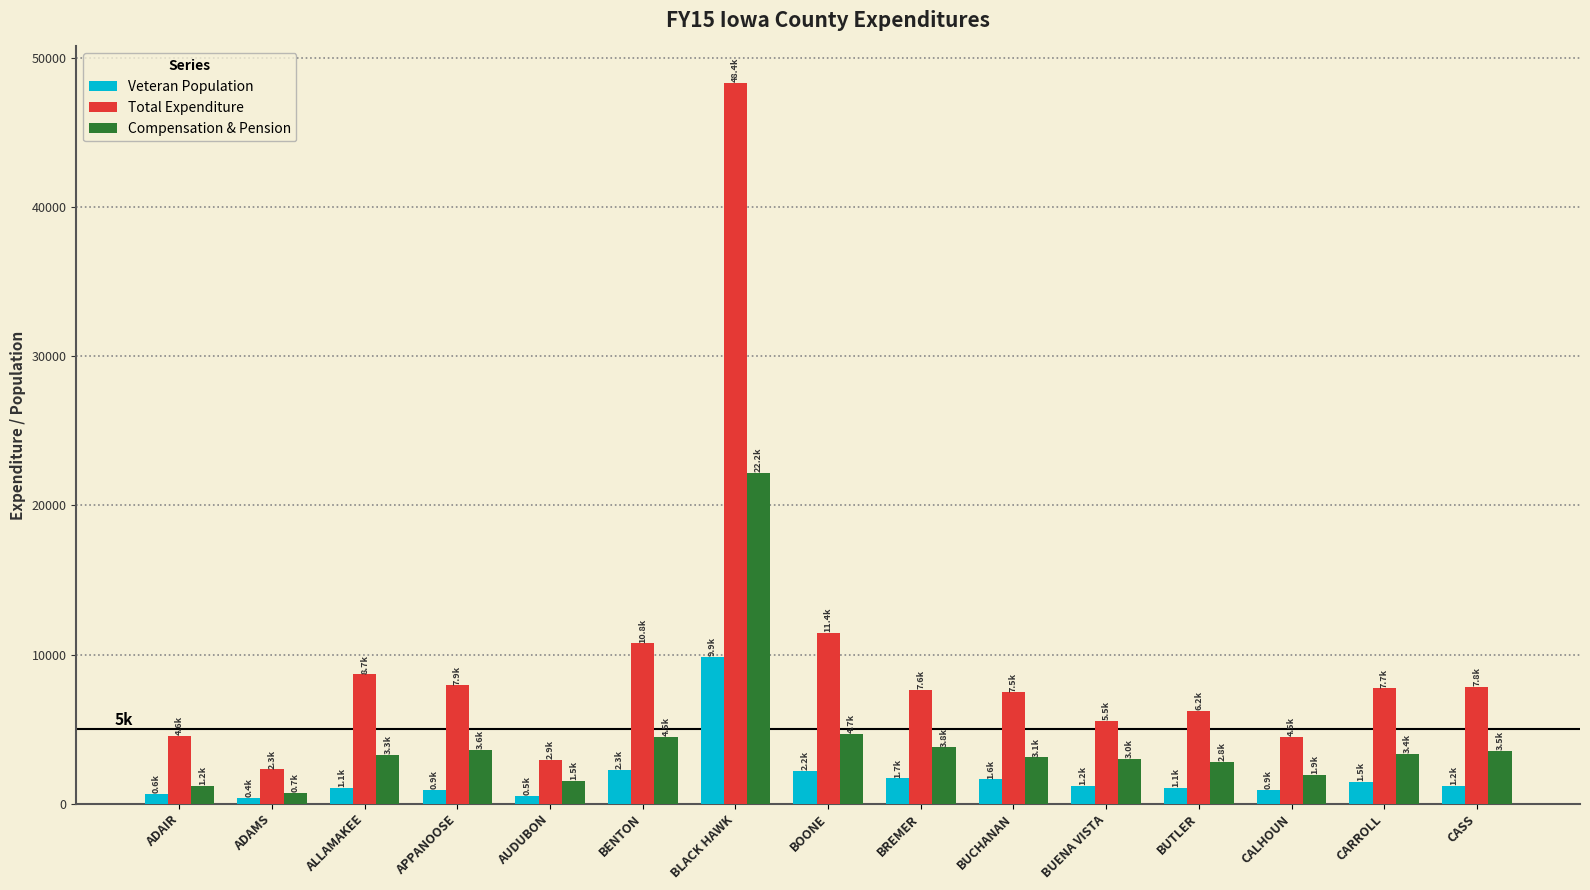

Which series has the largest total across all categories?

Total Expenditure